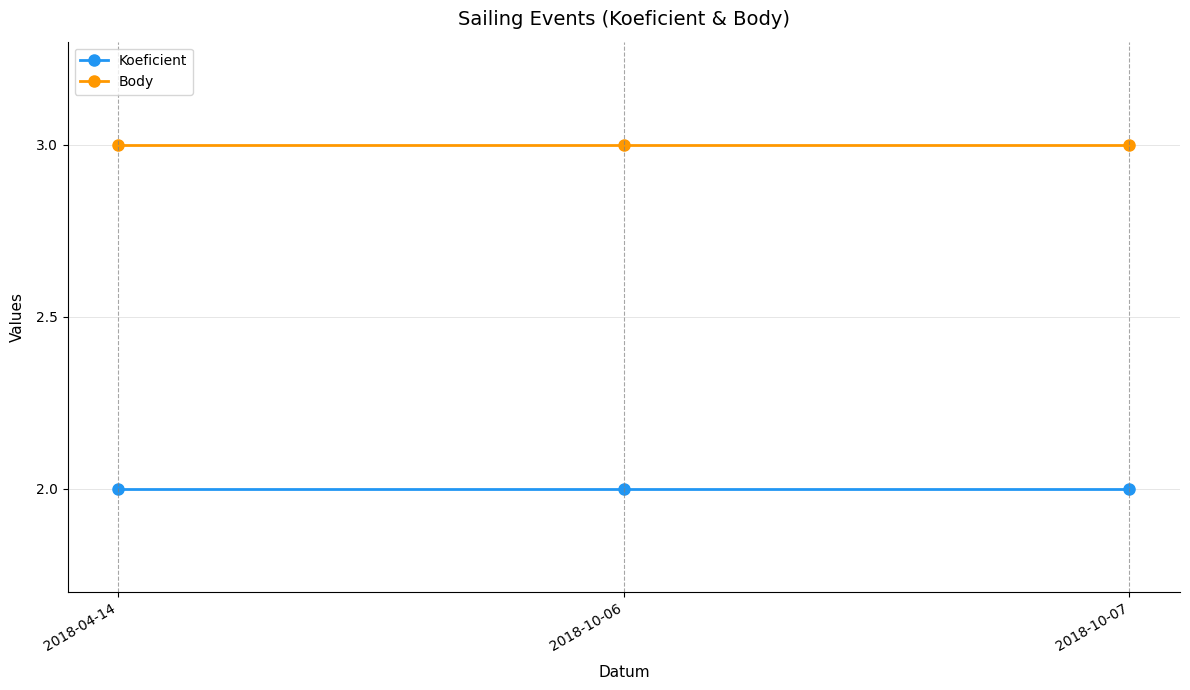

What is the sum of the Koeficient values at 2018-10-07 and 2018-04-14?

4